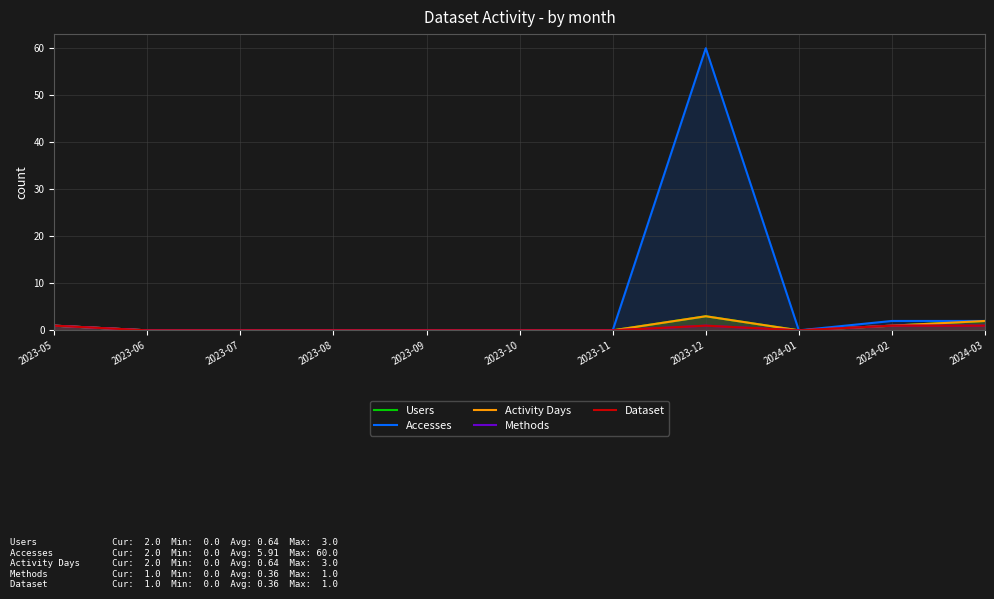

Reading left to right, what are all the values shown in this chart?

Users: 1	0	0	0	0	0	0	3	0	1	2
Accesses: 1	0	0	0	0	0	0	60	0	2	2
Activity Days: 1	0	0	0	0	0	0	3	0	1	2
Methods: 1	0	0	0	0	0	0	1	0	1	1
Dataset: 1	0	0	0	0	0	0	1	0	1	1